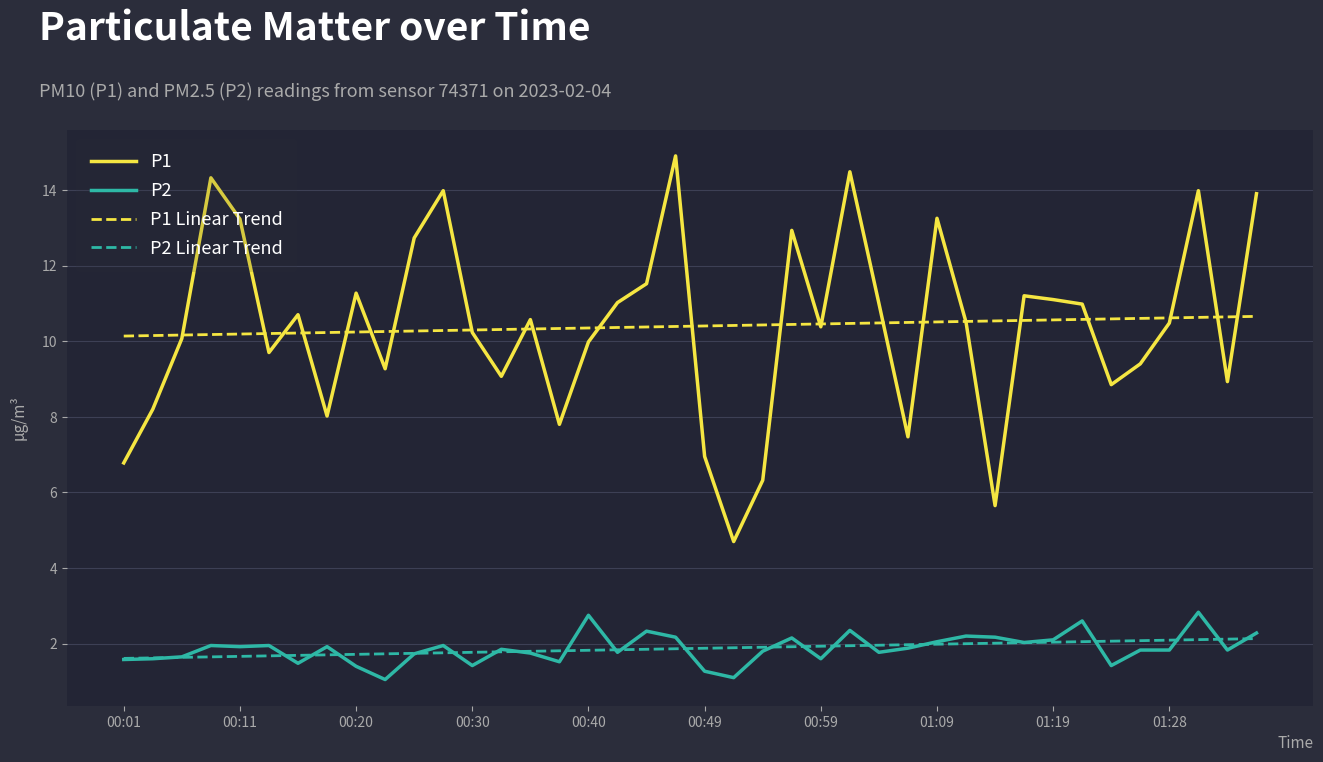

Rank the series by their maximum value, from highest to lowest.

P1, P1 Linear Trend, P2, P2 Linear Trend